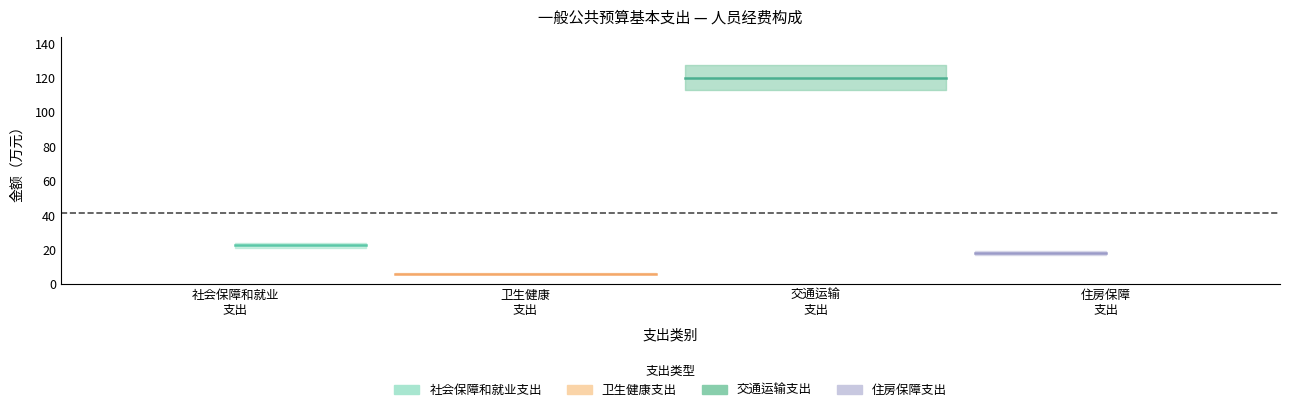

What is the change in value from 社会保障和就业支出 to 交通运输支出?

+97.5